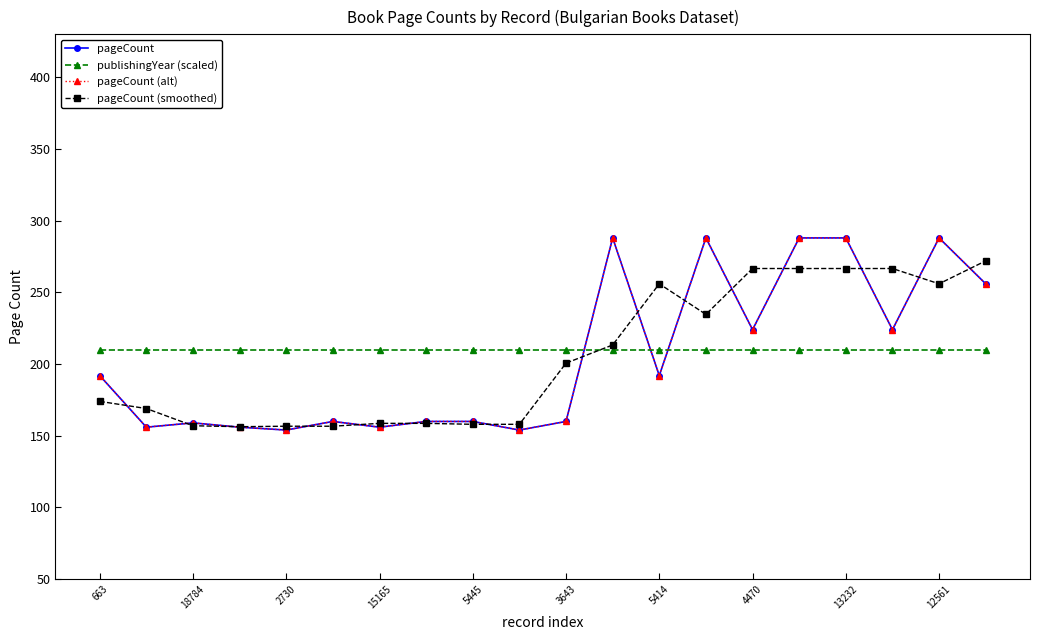

Does the chart have visible grid lines?

No